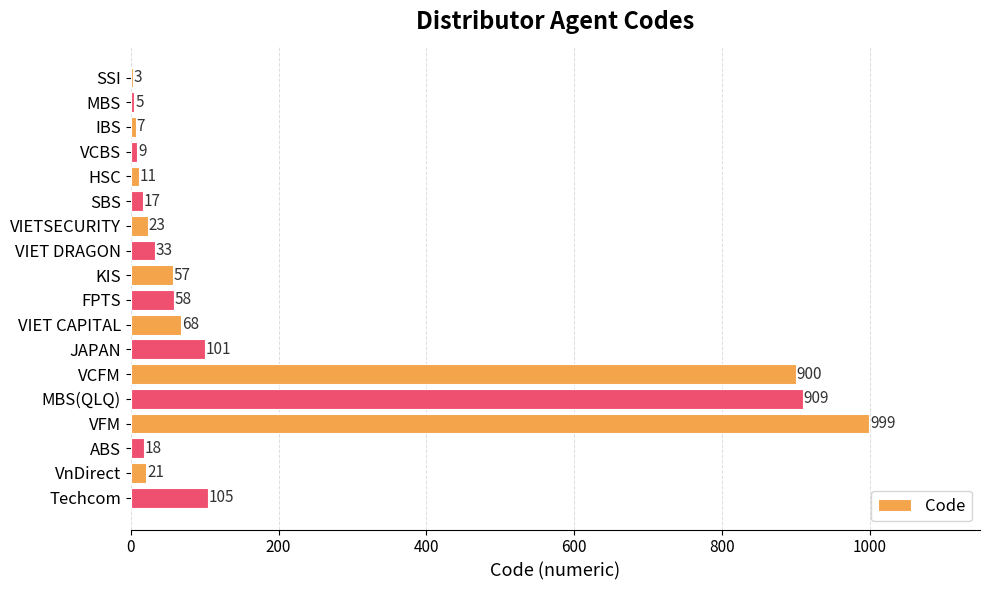

What value does the data have at JAPAN?

101